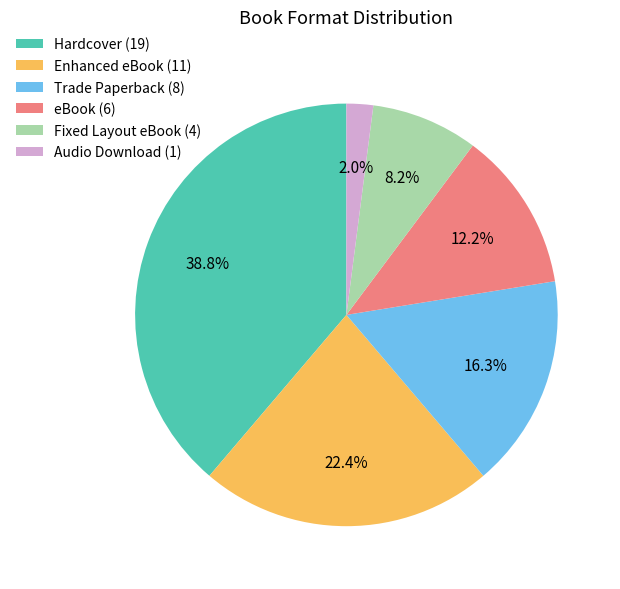

To the nearest percent, what percentage of the pie is Hardcover?

39%